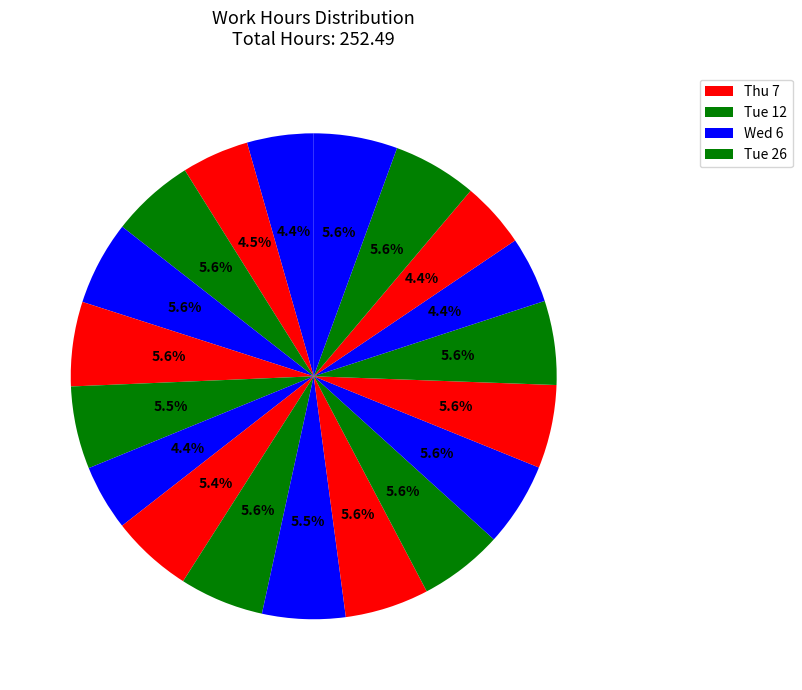

Count the number of slices in the pie.

19